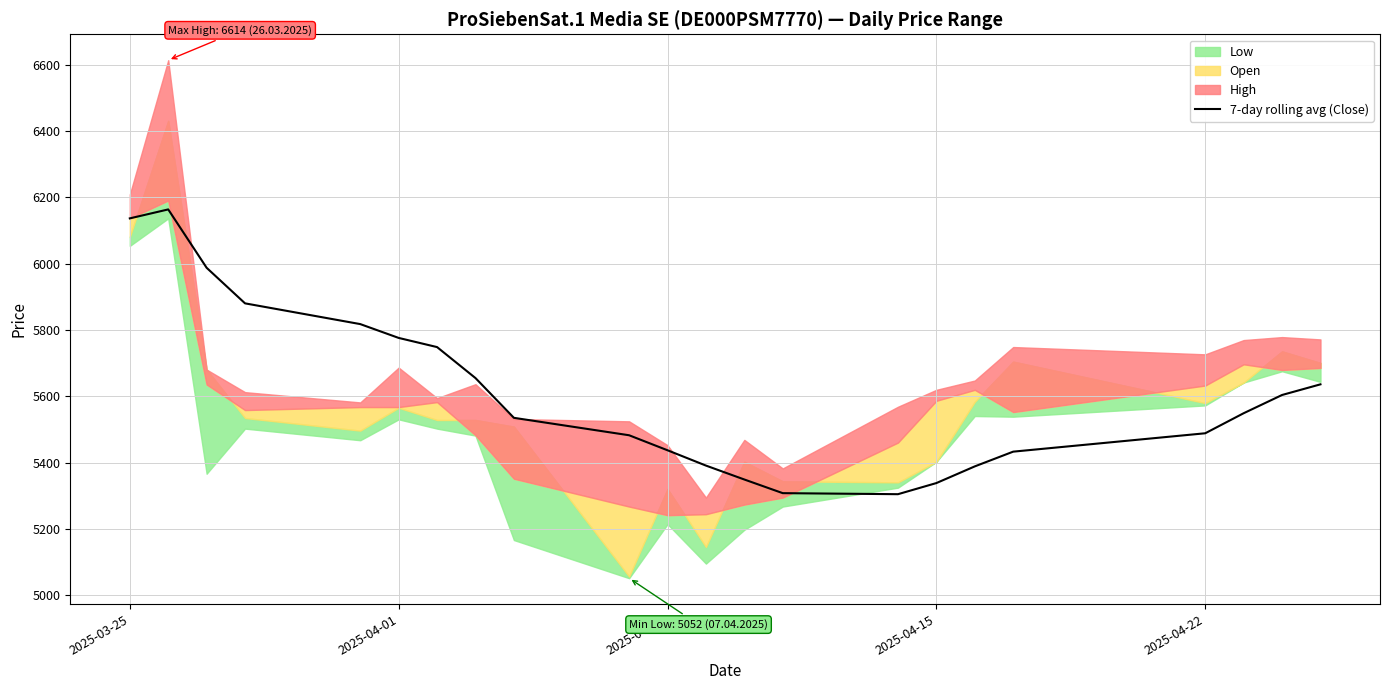

The value of 7-day rolling avg (Close) at 2025-04-15 is 8388.1. True or false?

False